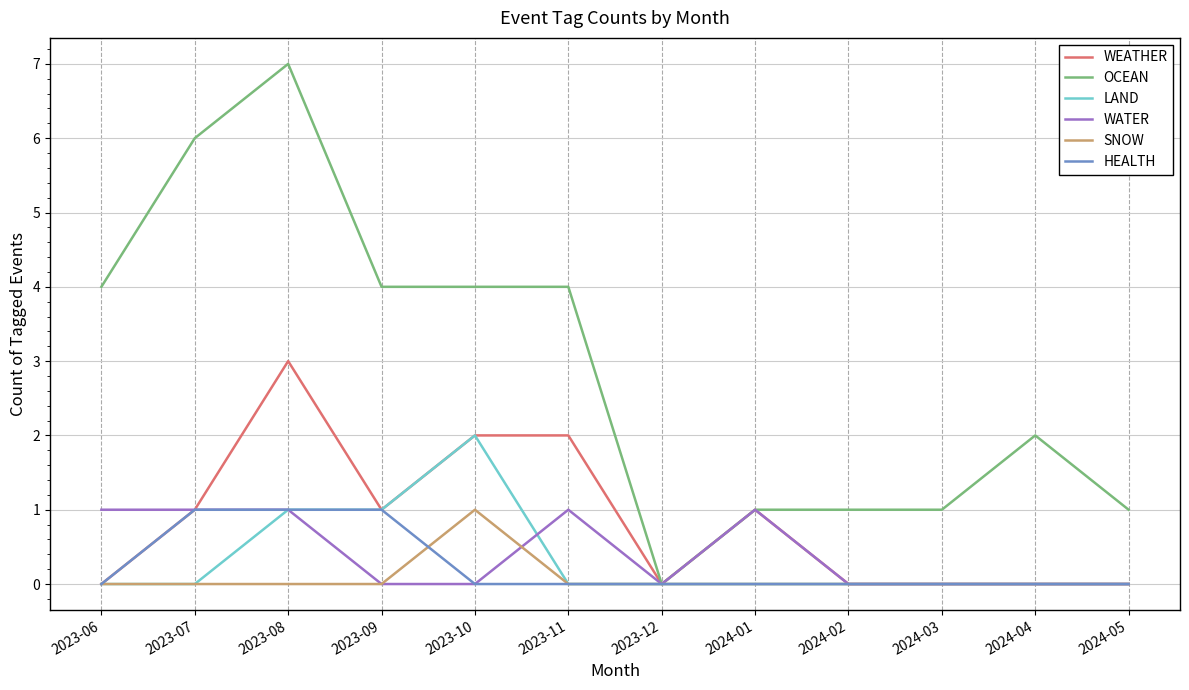

How many SNOW values are between 0 and 1?

12